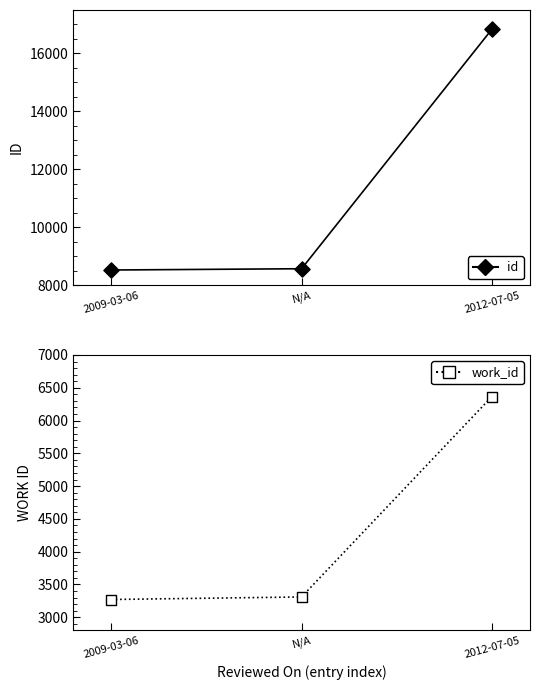

At which category is the sum across all series the highest?

2012-07-05